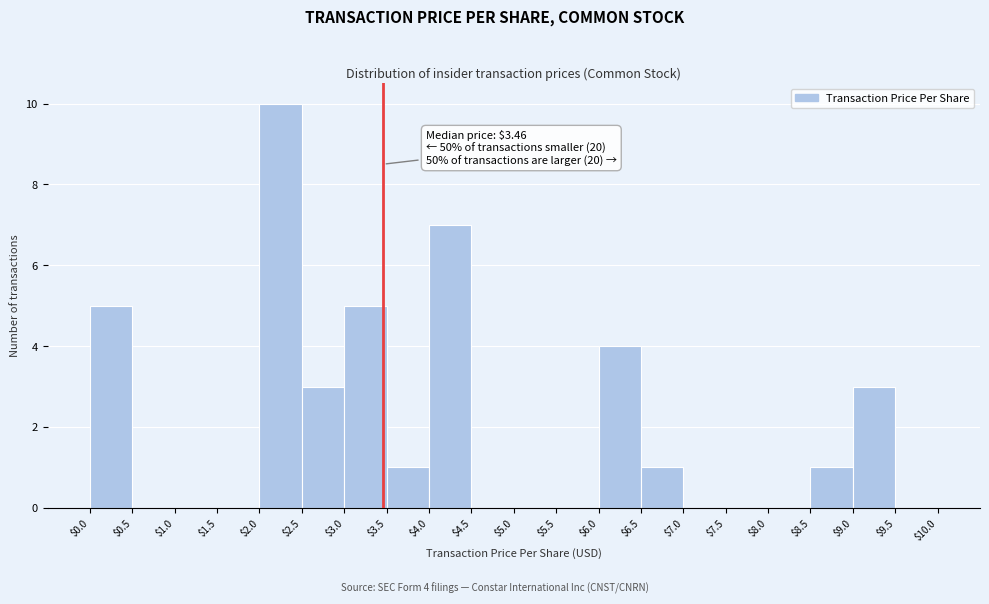

Which range on the x-axis has the tallest bar?

$2.0 to $2.5